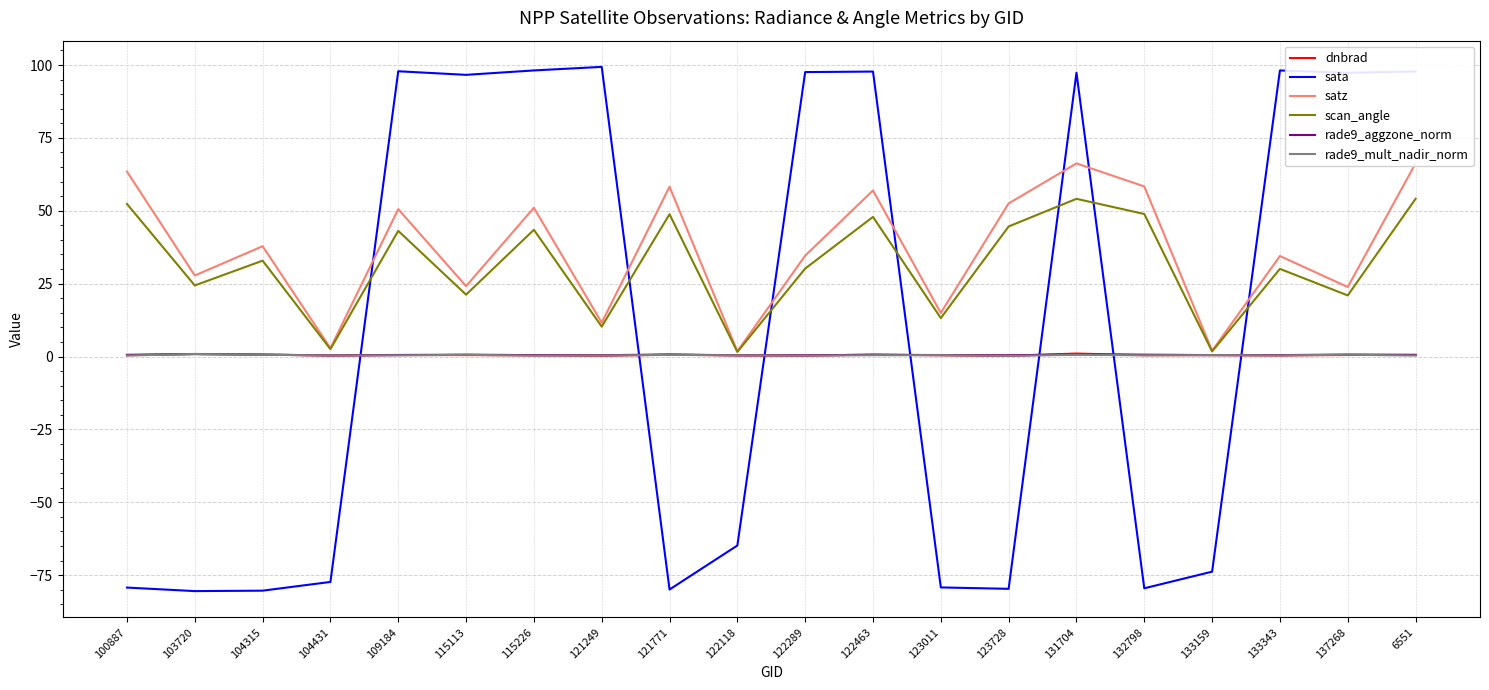

What is the difference between the sata values at 123011 and 115226?

177.4